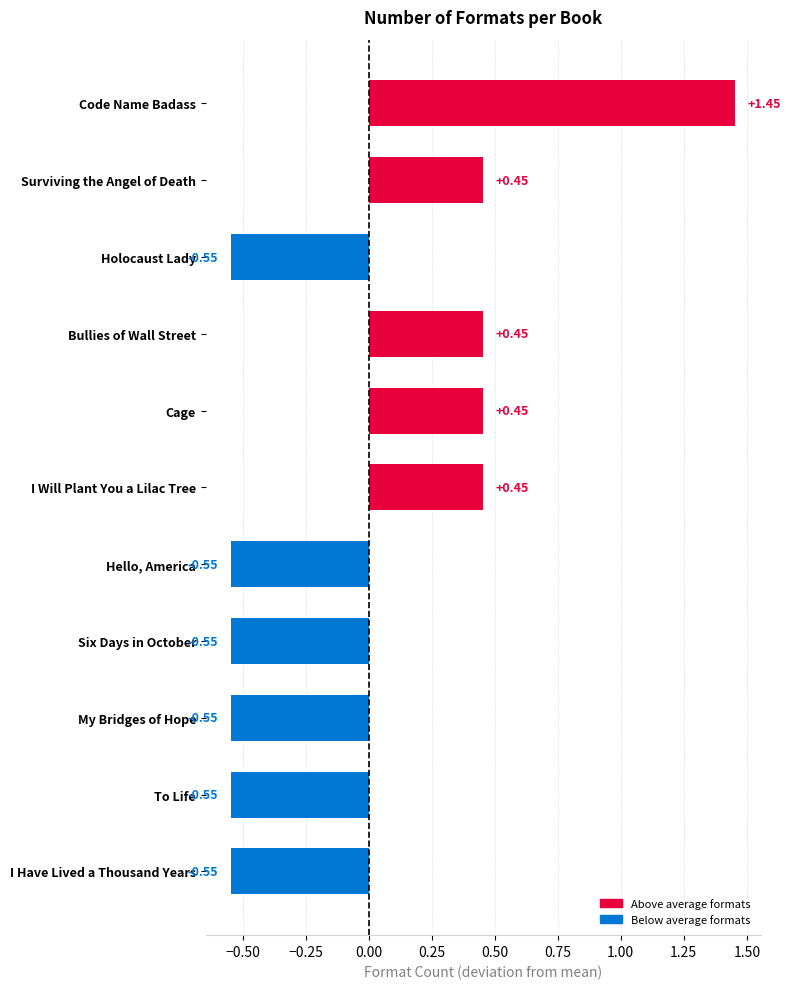

List the labels in order of value, smallest first.

Holocaust Lady, Hello, America, Six Days in October, My Bridges of Hope, To Life, I Have Lived a Thousand Years, Surviving the Angel of Death, Bullies of Wall Street, Cage, I Will Plant You a Lilac Tree, Code Name Badass